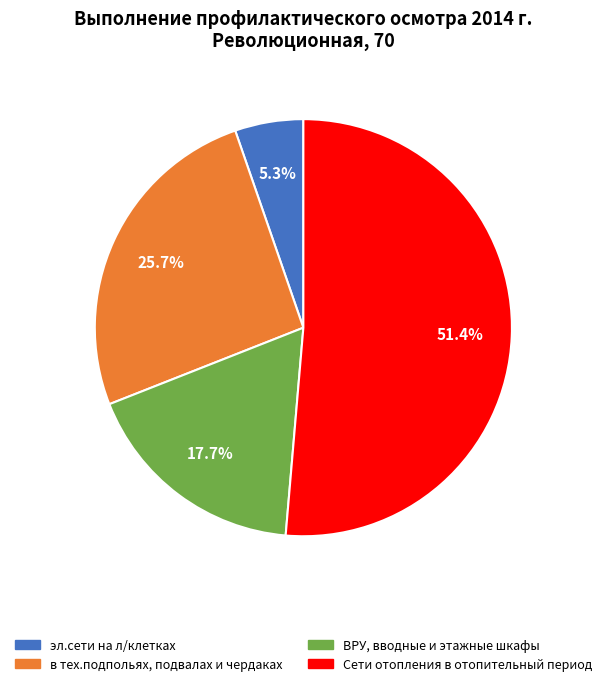

To the nearest percent, what is the average slice percentage?

25%